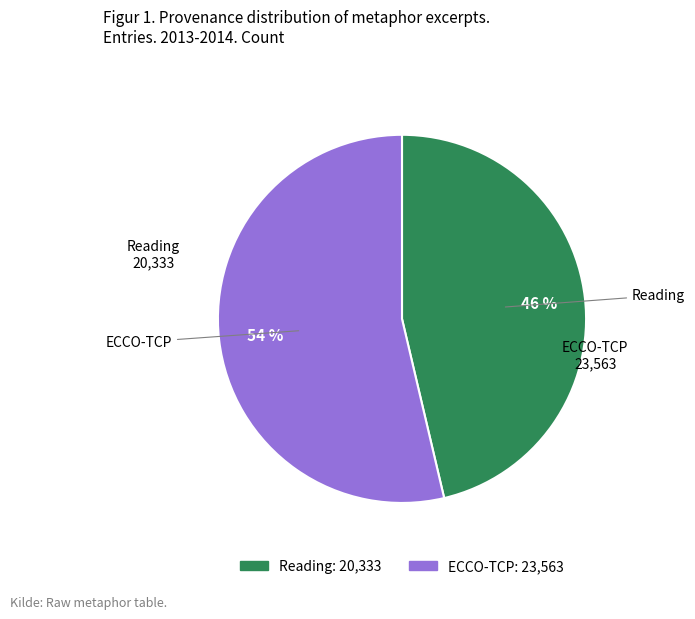

Which slice represents more than half of the pie?

ECCO-TCP